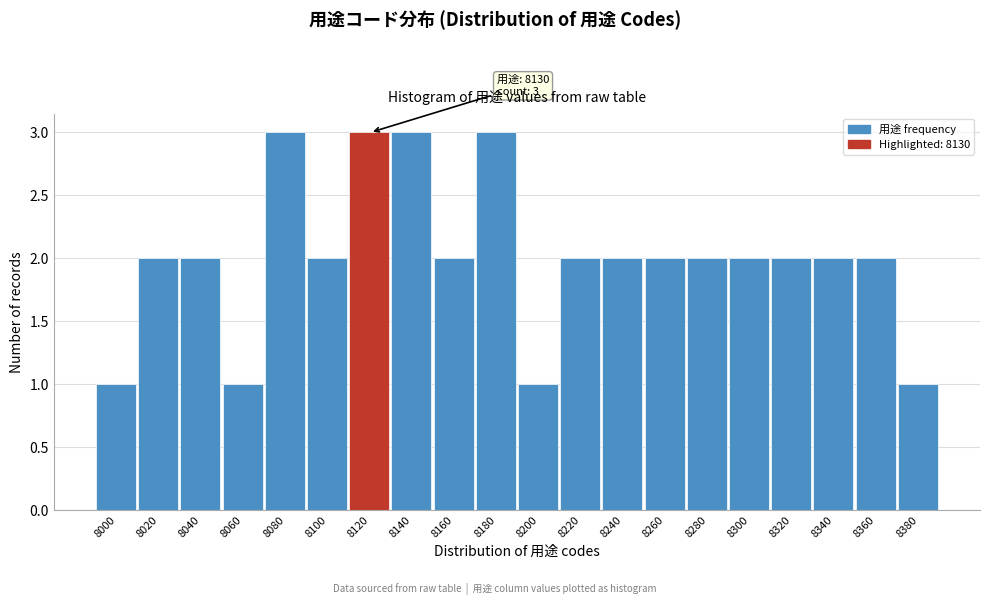

Reading left to right, extract all data points from this chart.

1	2	2	1	3	2	3	3	2	3	1	2	2	2	2	2	2	2	2	1